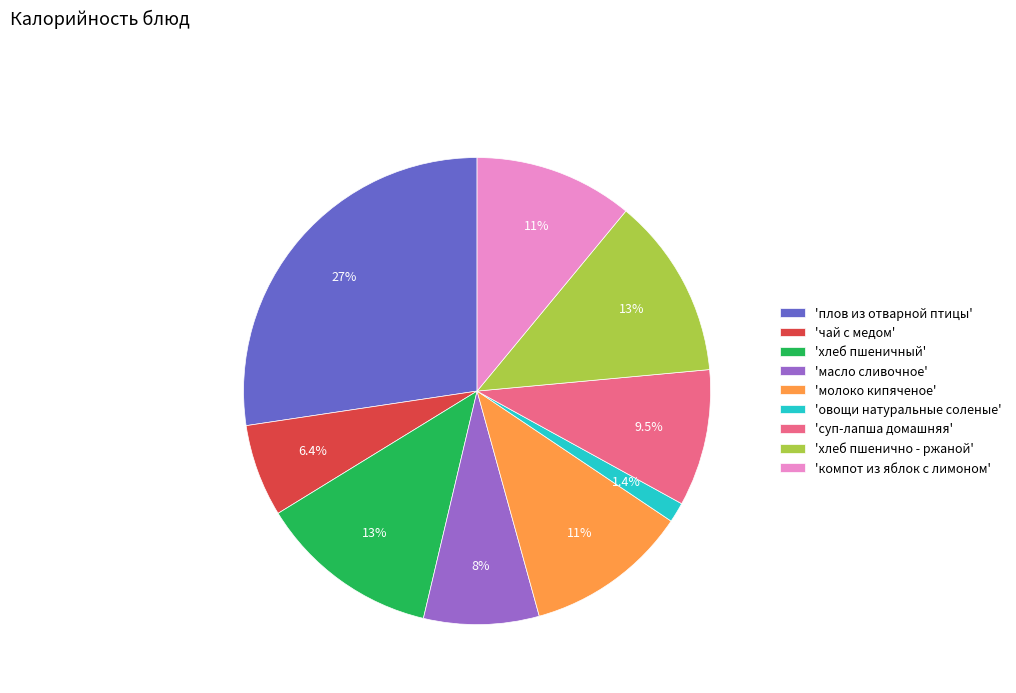

Does 'компот из яблок с лимоном' account for over 50% of the chart?

No